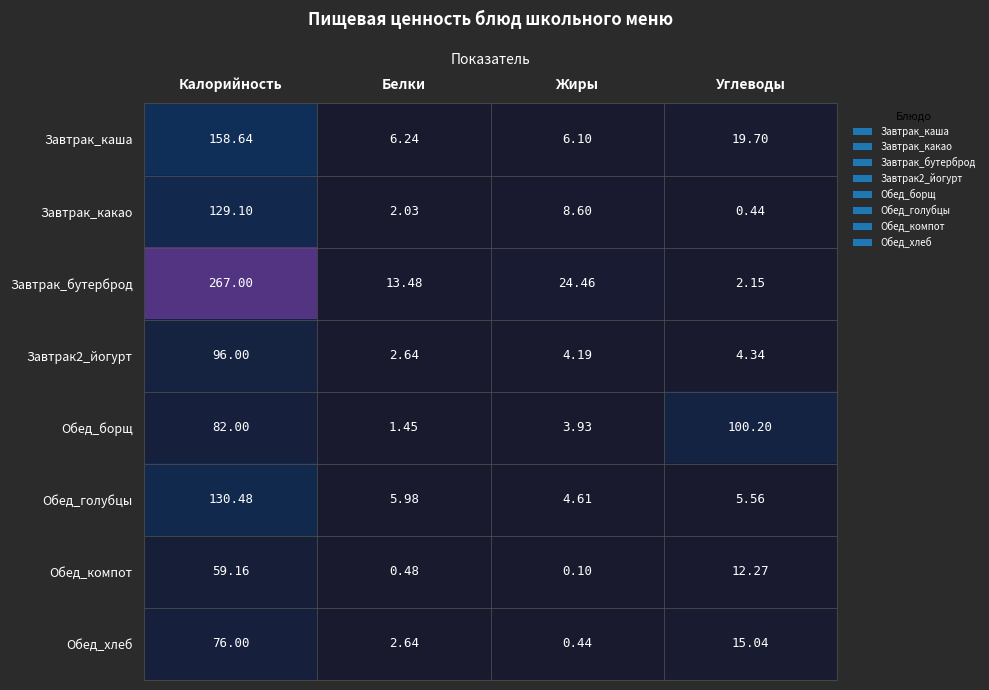

Rank the categories by Обед_компот value from lowest to highest.

Жиры, Белки, Углеводы, Калорийность